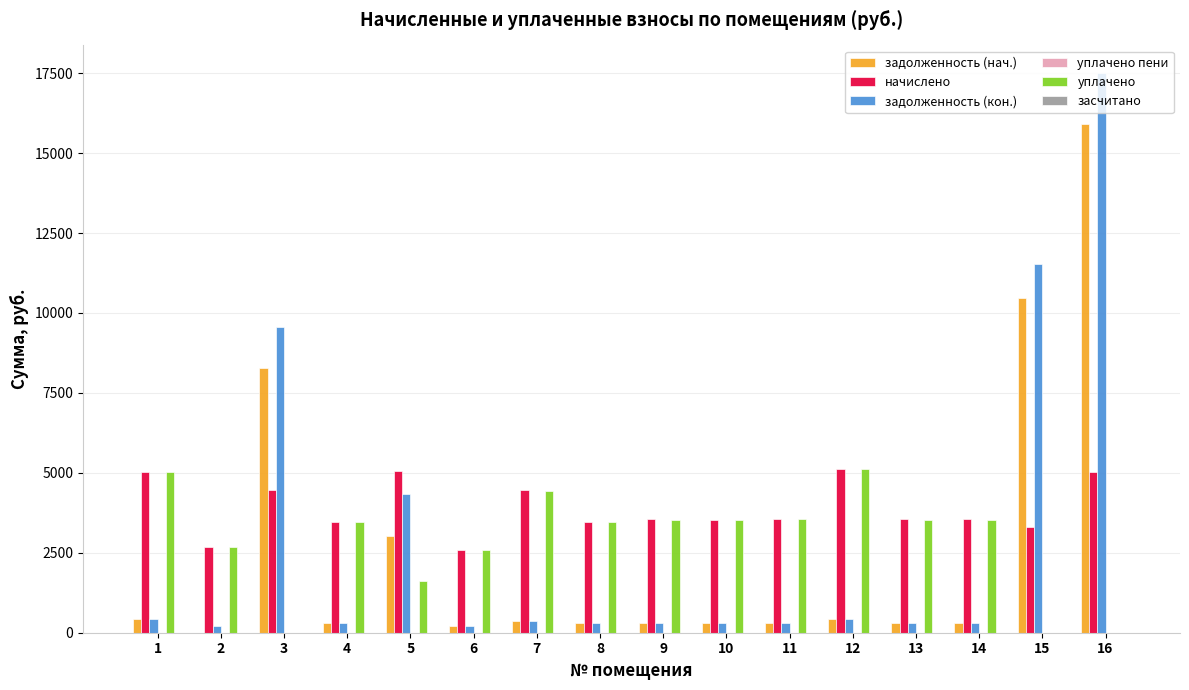

The value of задолженность (кон.) at 16 is 17493.6. True or false?

True